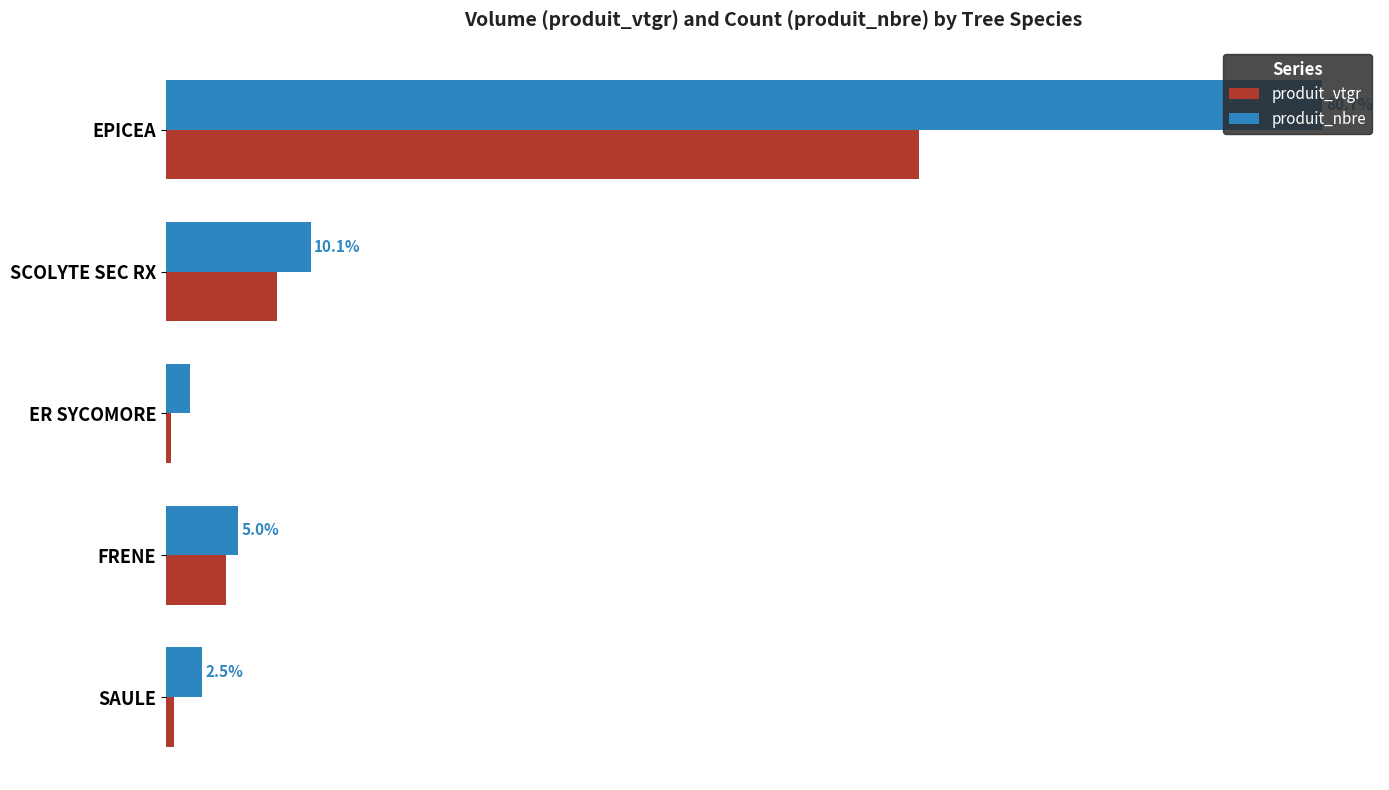

Rank the series by their average value, from lowest to highest.

produit_vtgr, produit_nbre